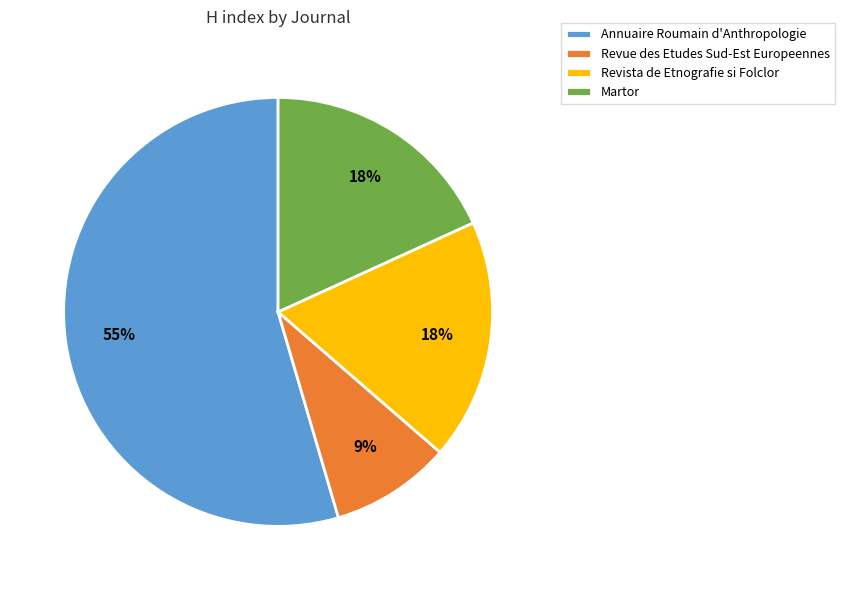

To the nearest percent, what is the combined percentage of Annuaire Roumain d'Anthropologie and Martor?

73%